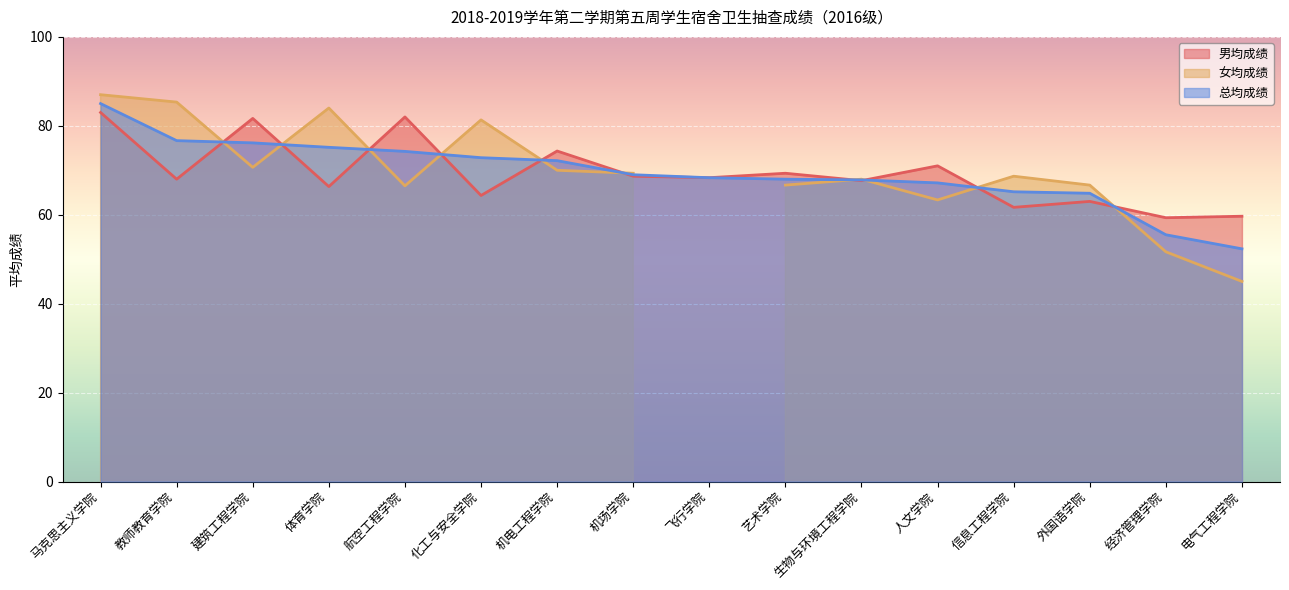

What is the value of the 男均成绩 point at the 16th from the left?

59.7